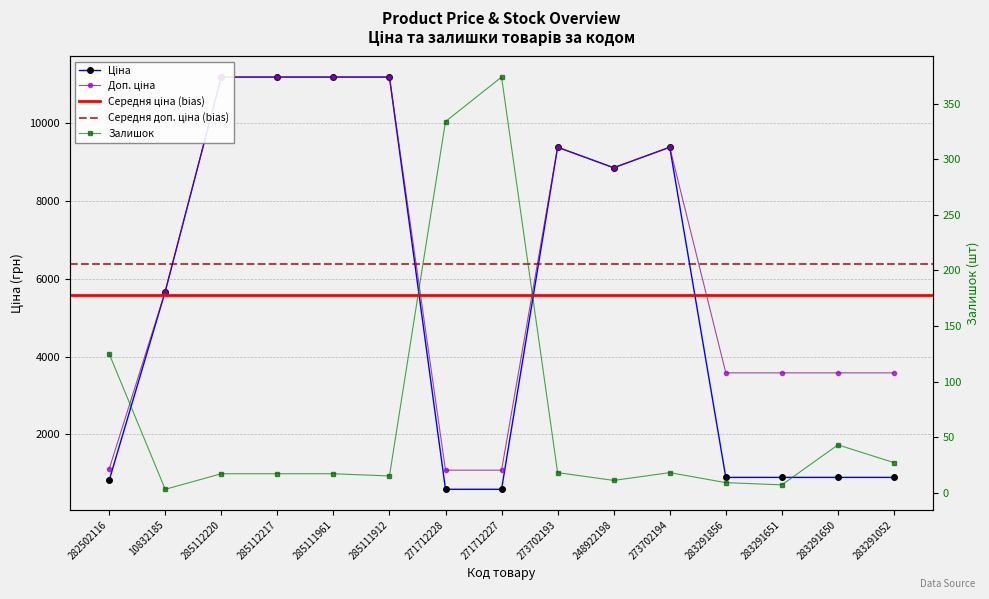

How many lines are shown in the chart?

3